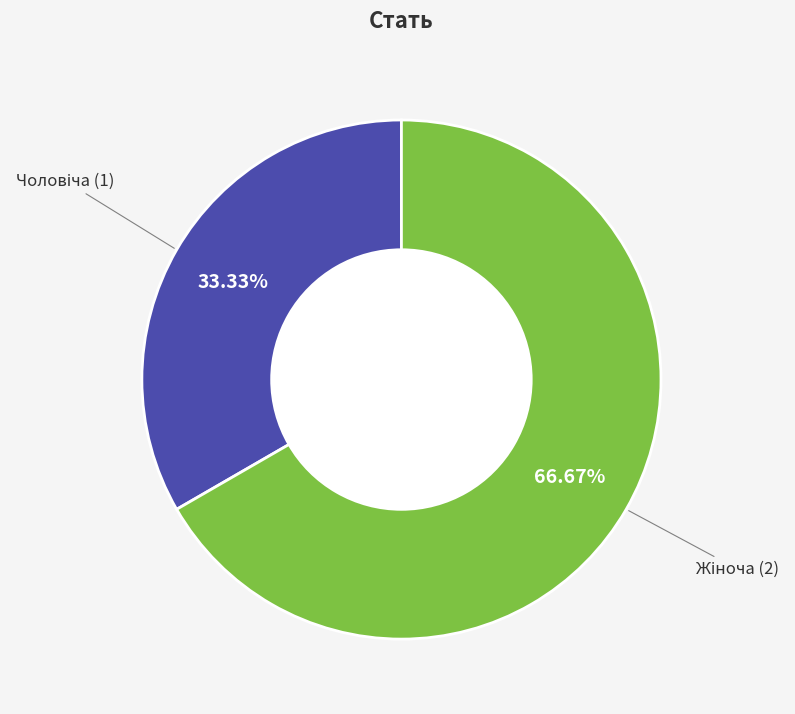

Is there any slice that represents more than half of the pie?

Yes